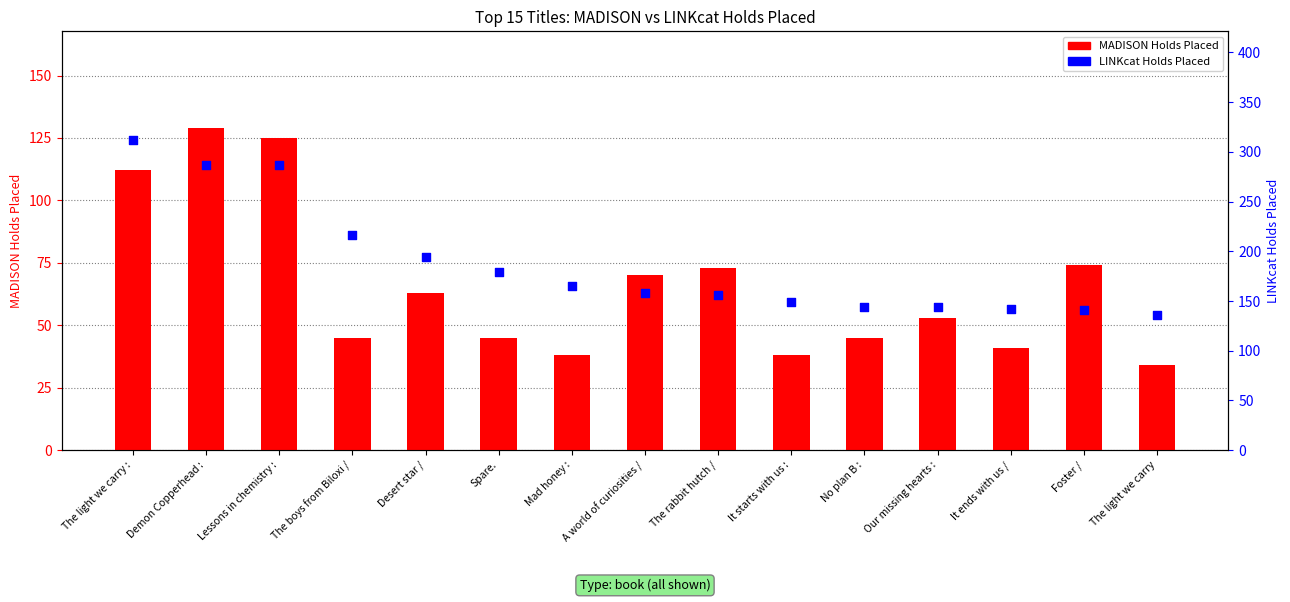

At how many categories does at least one series exceed 272?

3